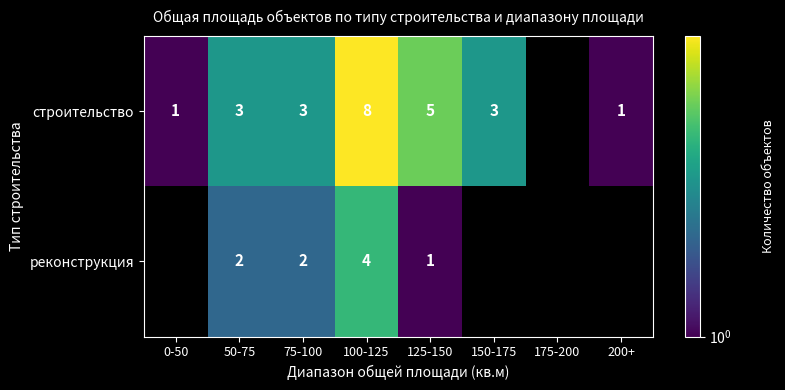

The value of строительство at 75-100 is 3. True or false?

True